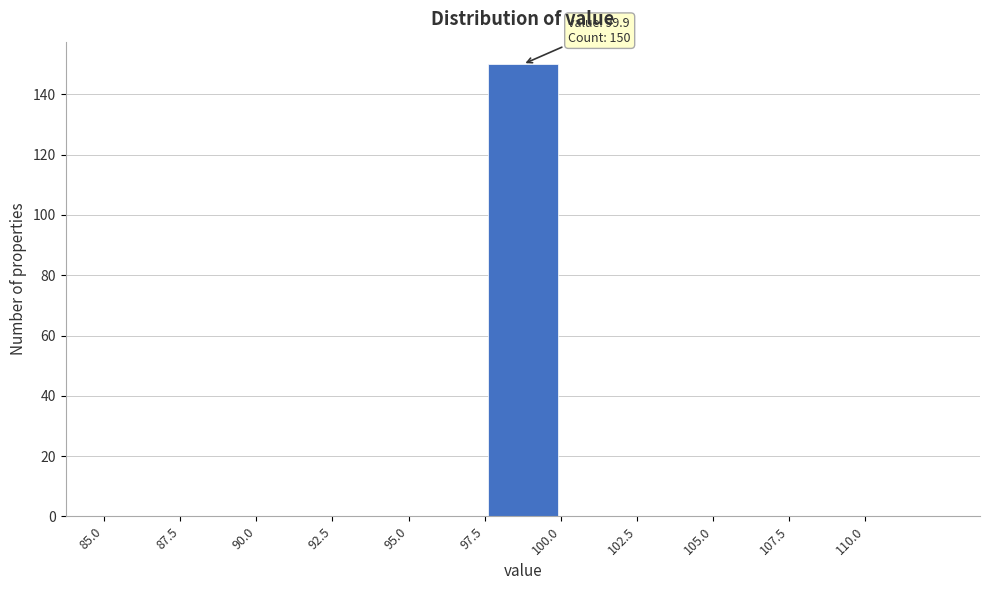

Over which range of the x-axis is the bar tallest?

97.5 to 100.0